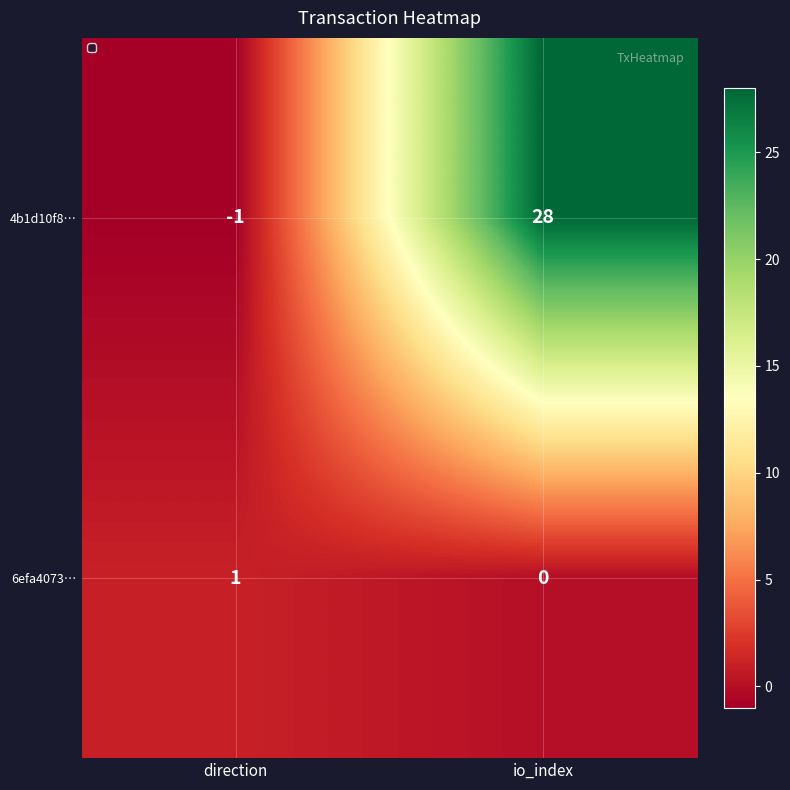

At which category is the sum across all series the highest?

io_index